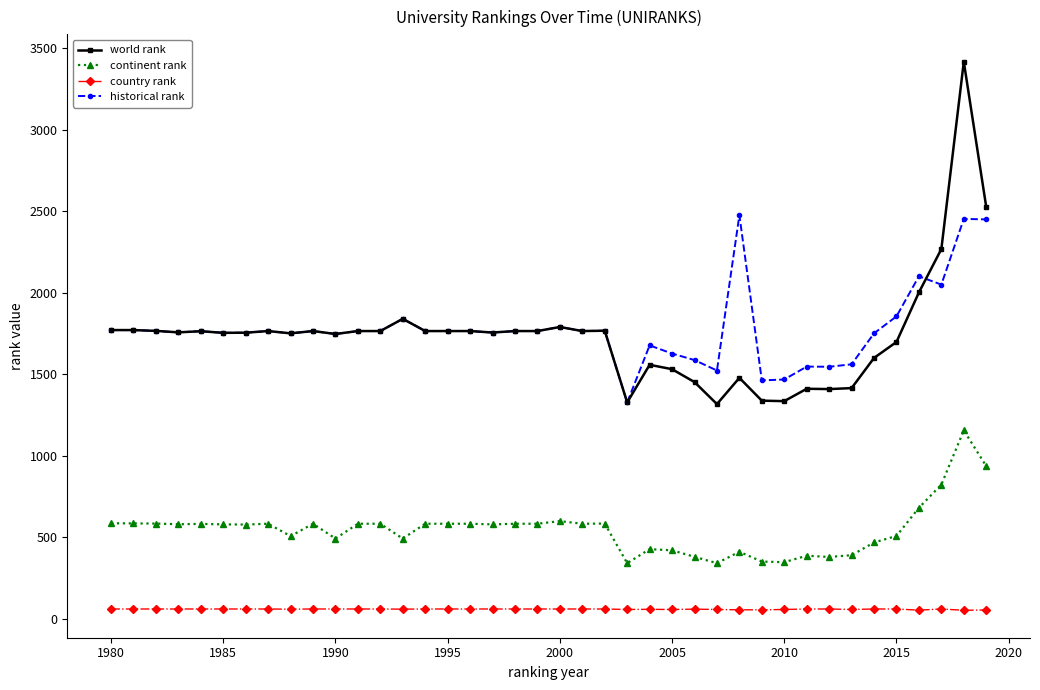

List the series in order of their peak value, lowest first.

country rank, continent rank, historical rank, world rank